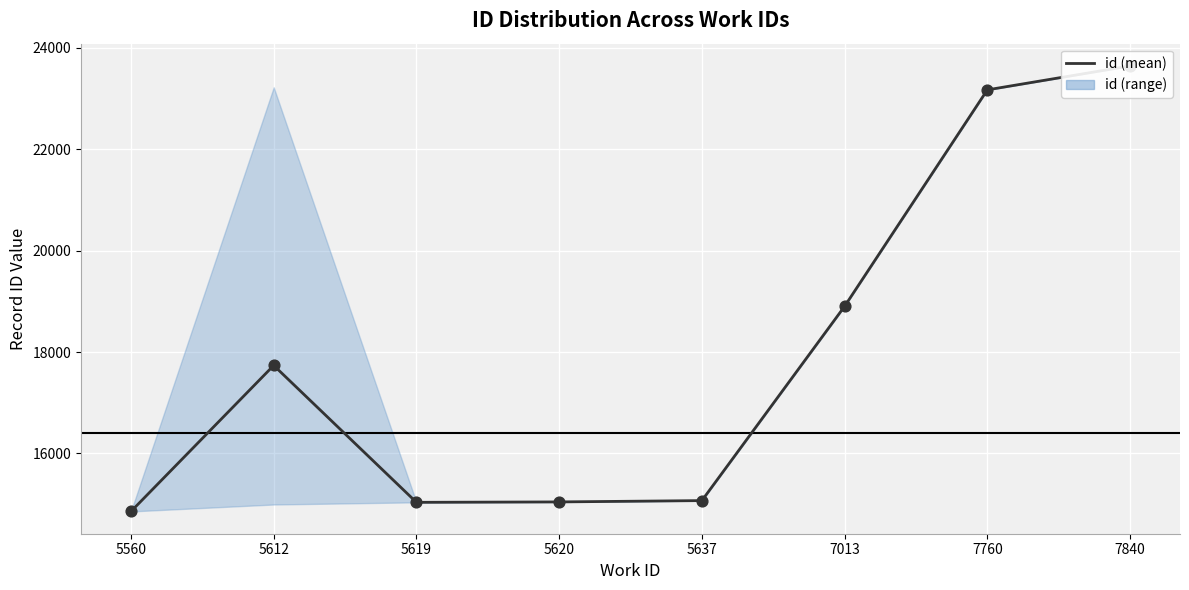

Which has a higher value, 5620 or 5612?

5612